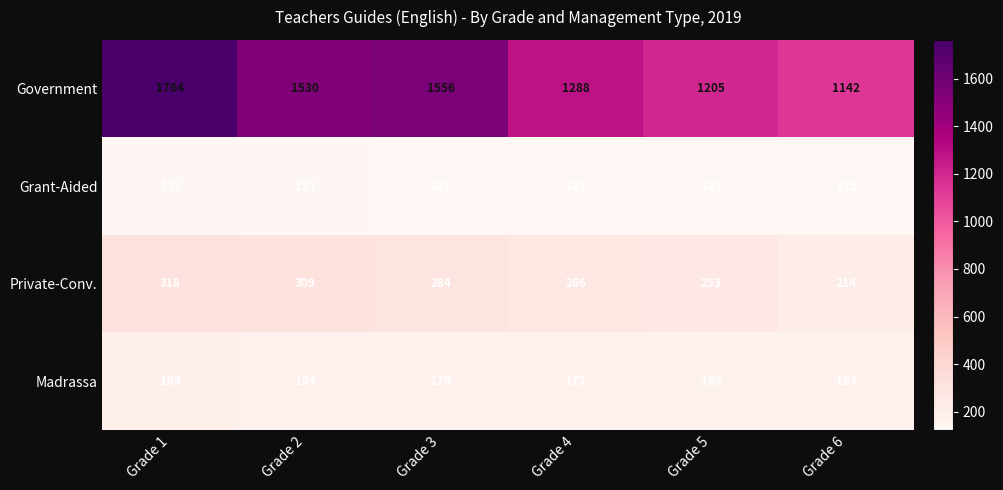

What is the spread (max minus min) of values at Grade 2?

1399